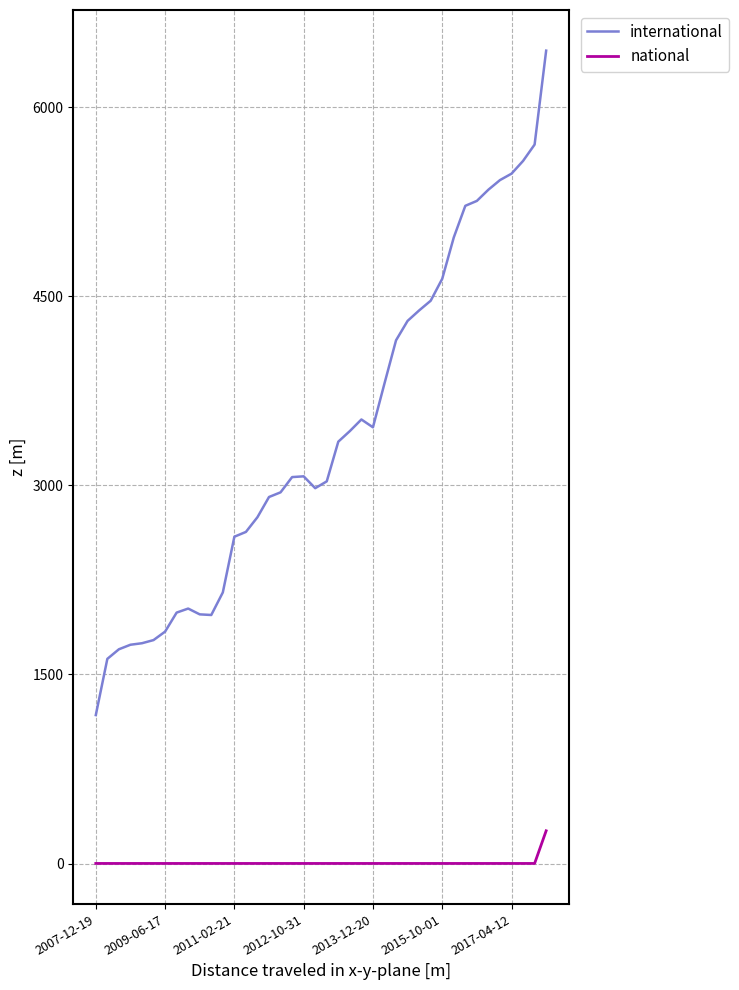

Which series has the widest spread of values?

international